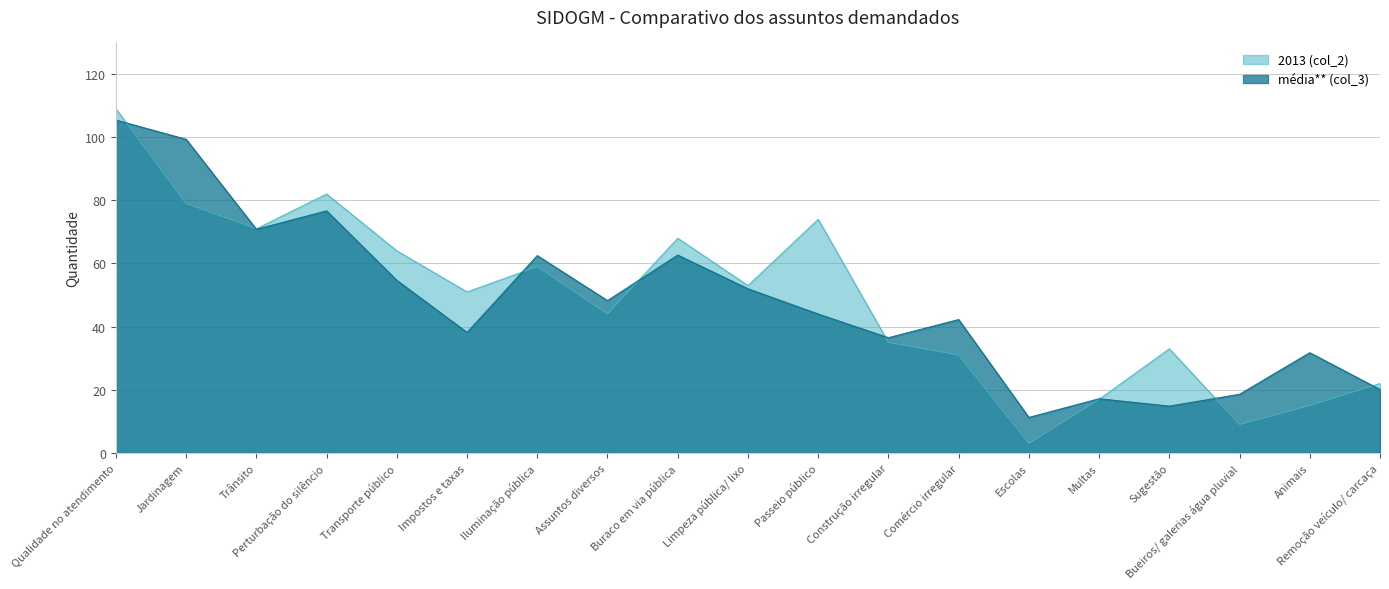

Is the value of 2013 (col_2) at Jardinagem greater than the value of média** (col_3) at Sugestão?

Yes